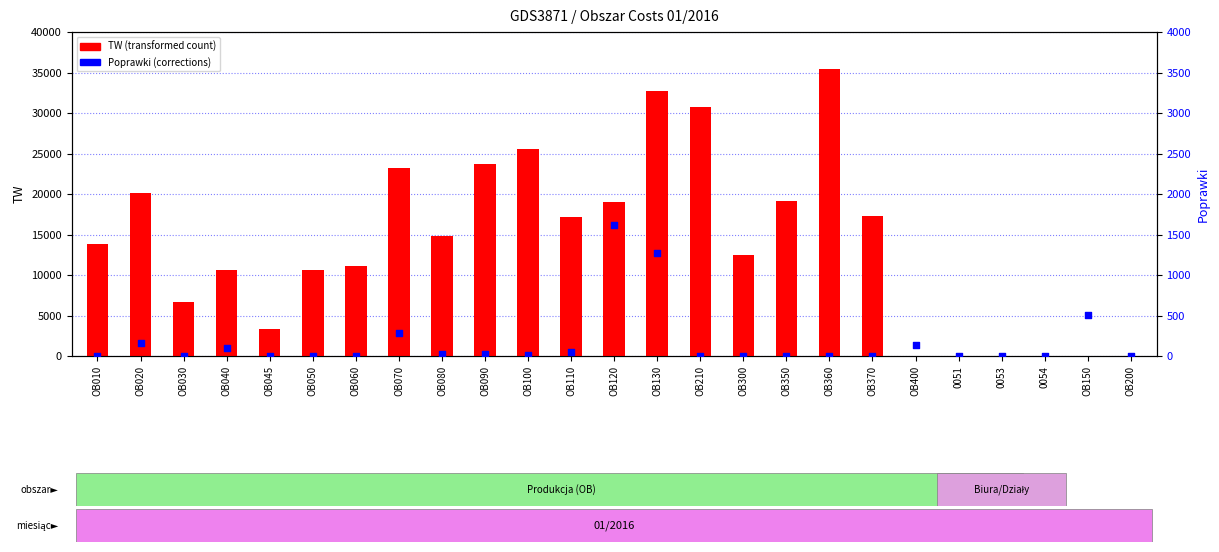

Which series has the largest Y range (max minus min)?

TW (transformed count)